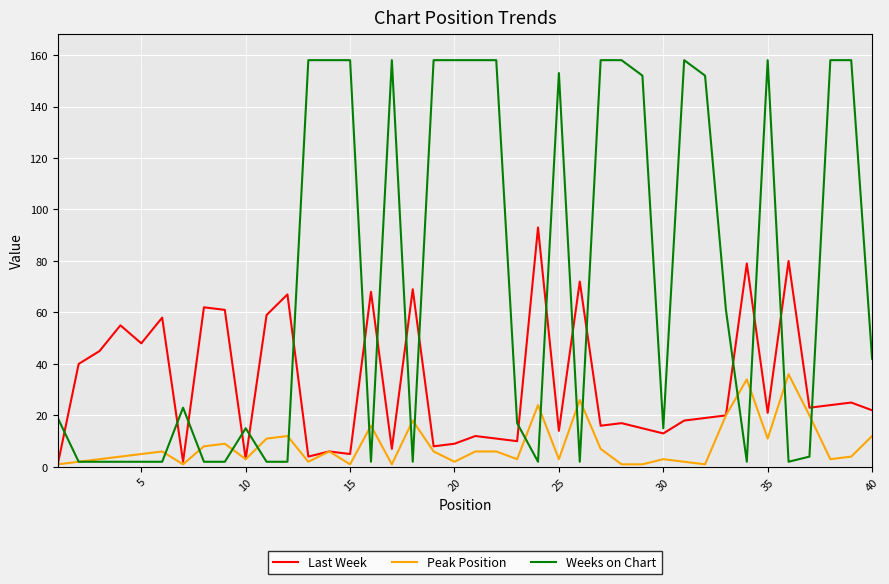

What is the maximum value for Last Week?

93